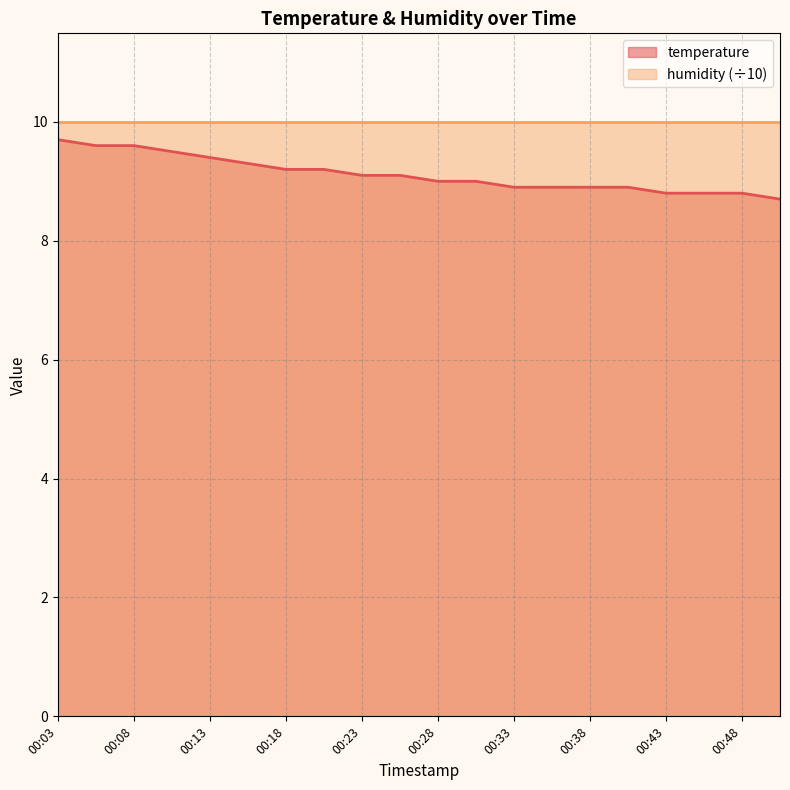

The chart shows a value of 9.0 at 00:28. True or false?

True